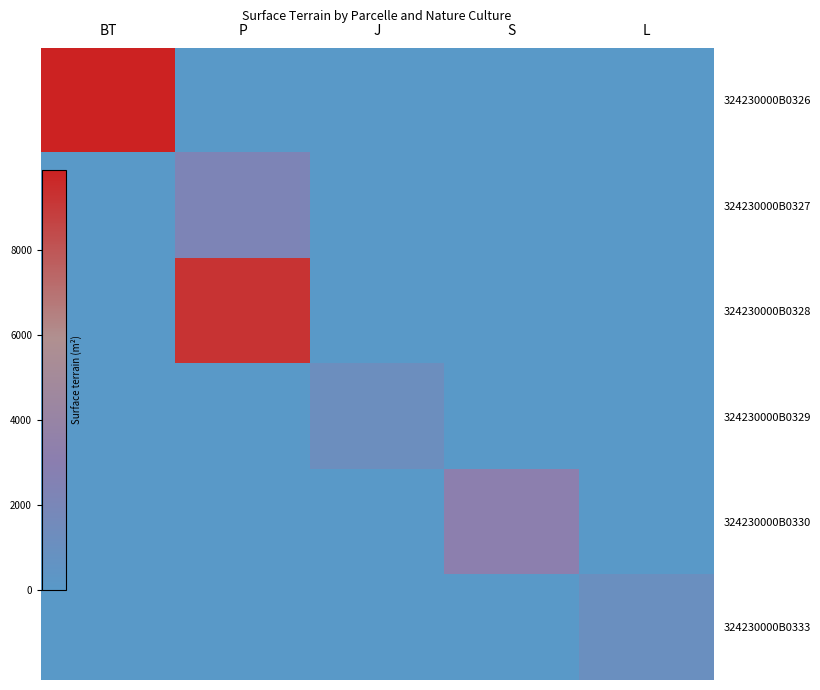

How many data points does each series have?

5